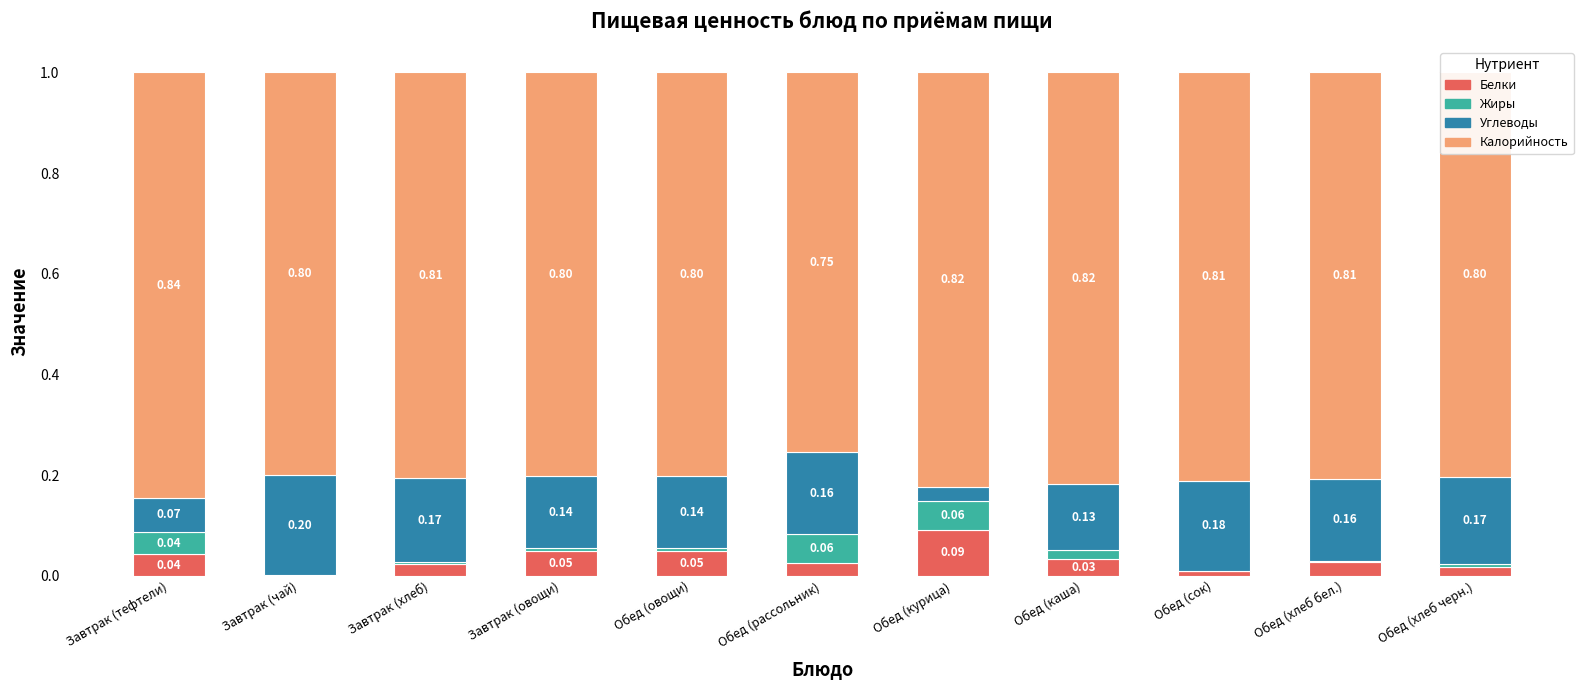

What is the total value across all series at Обед (хлеб бел.)?

1.0